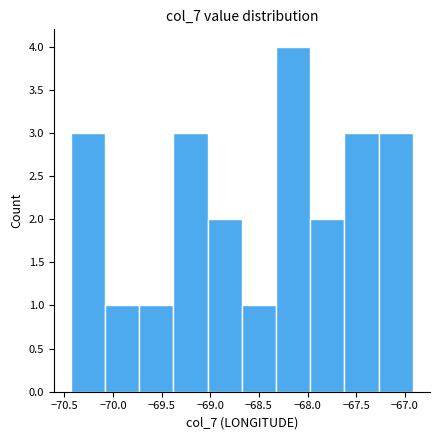

Over which range of the x-axis is the bar tallest?

-68.30 to -67.95